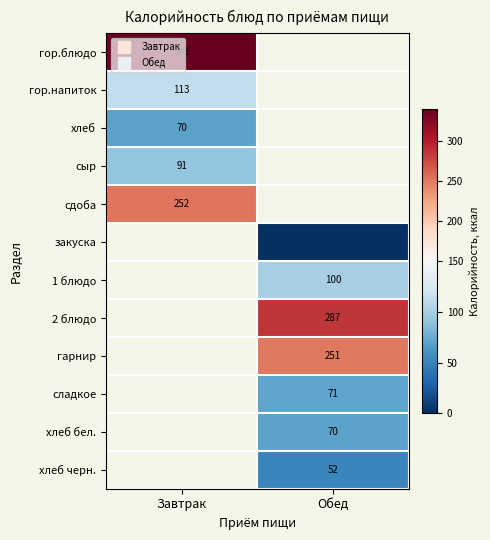

How many positive values does the гор.блюдо series have?

1